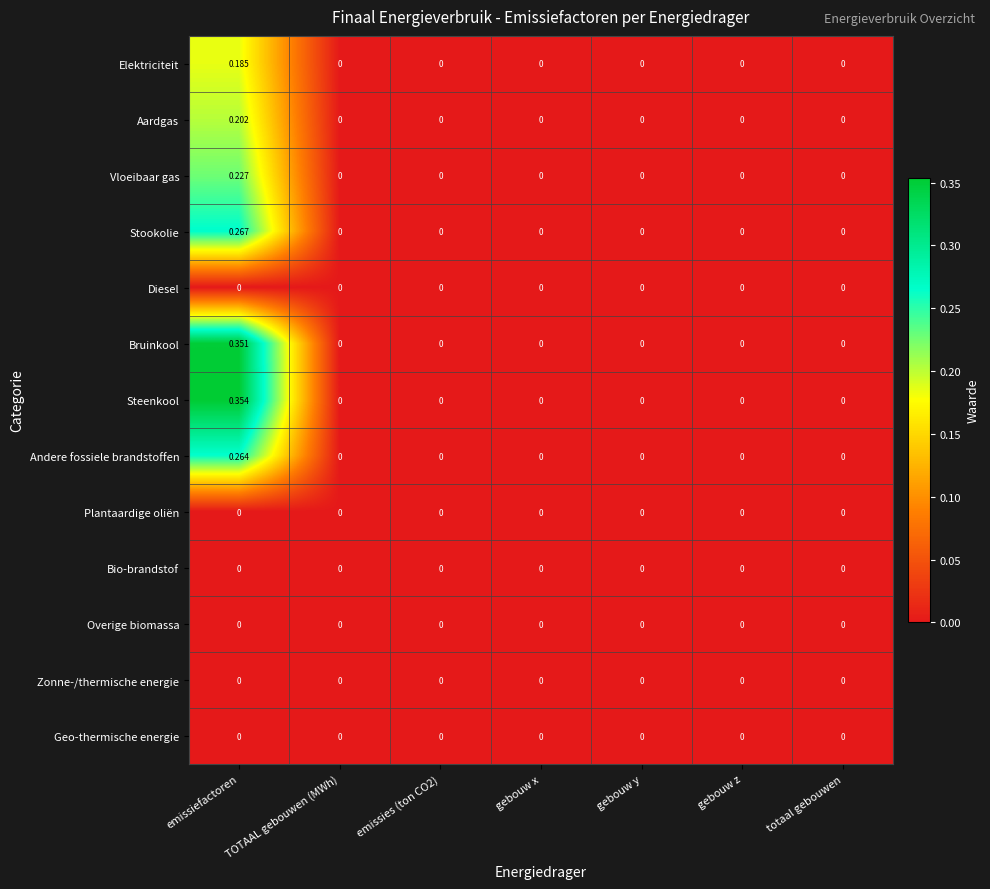

Which series has the largest total across all categories?

Steenkool